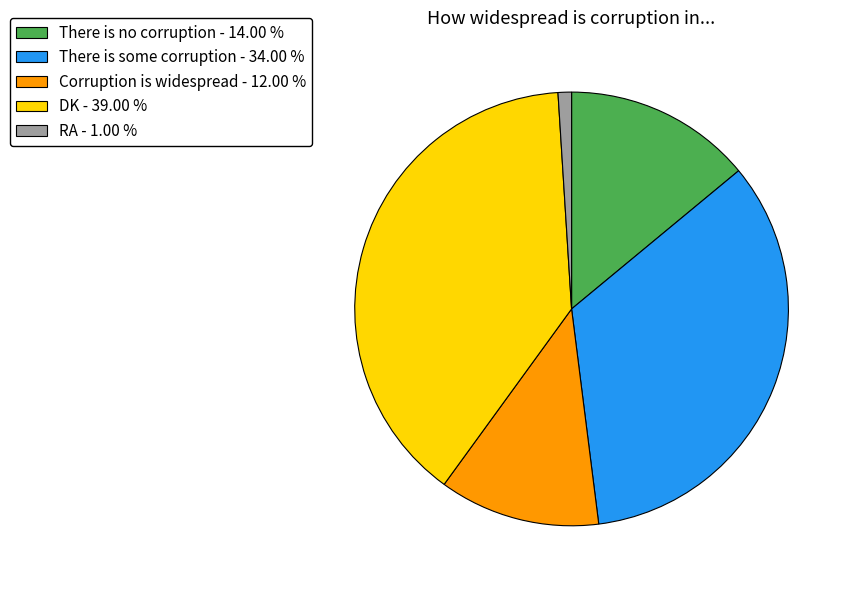

Is it true that DK is 32% of the pie?

False